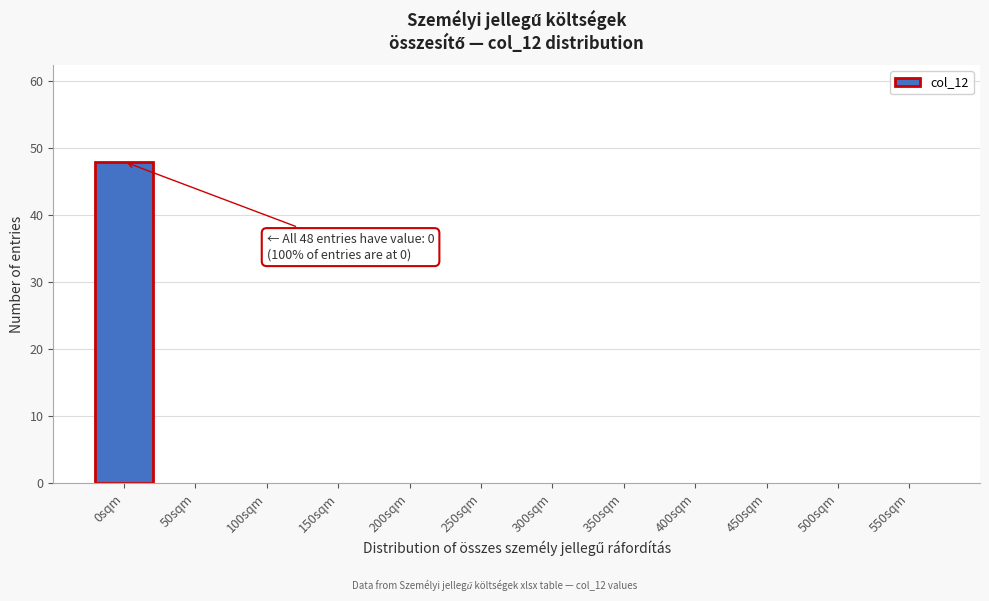

Reading right to left, transcribe all the data shown in this chart.

550sqm=0	500sqm=0	450sqm=0	400sqm=0	350sqm=0	300sqm=0	250sqm=0	200sqm=0	150sqm=0	100sqm=0	50sqm=0	0sqm=48